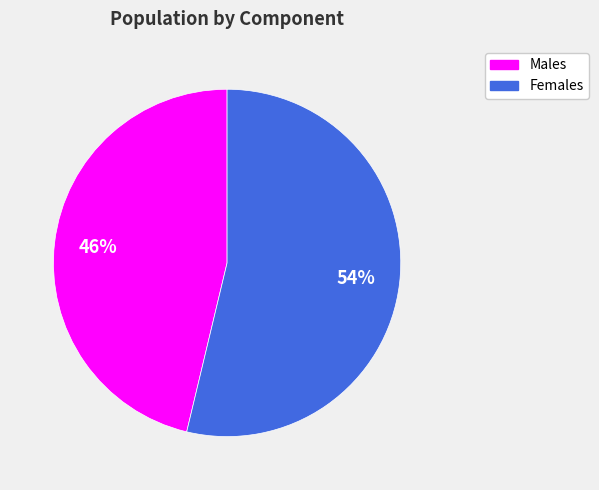

Is there any slice that represents more than half of the pie?

Yes